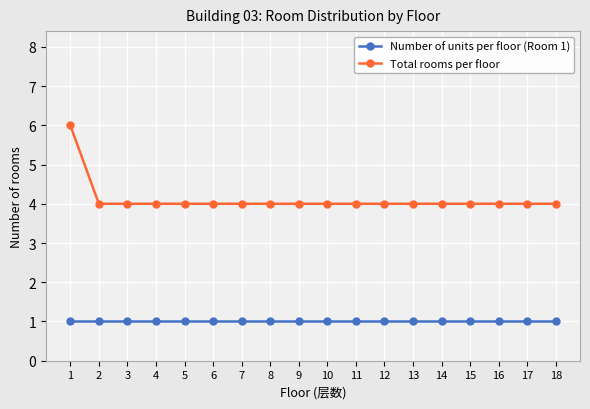

True or false: Number of units per floor (Room 1) has a value of 1 at 1.

True